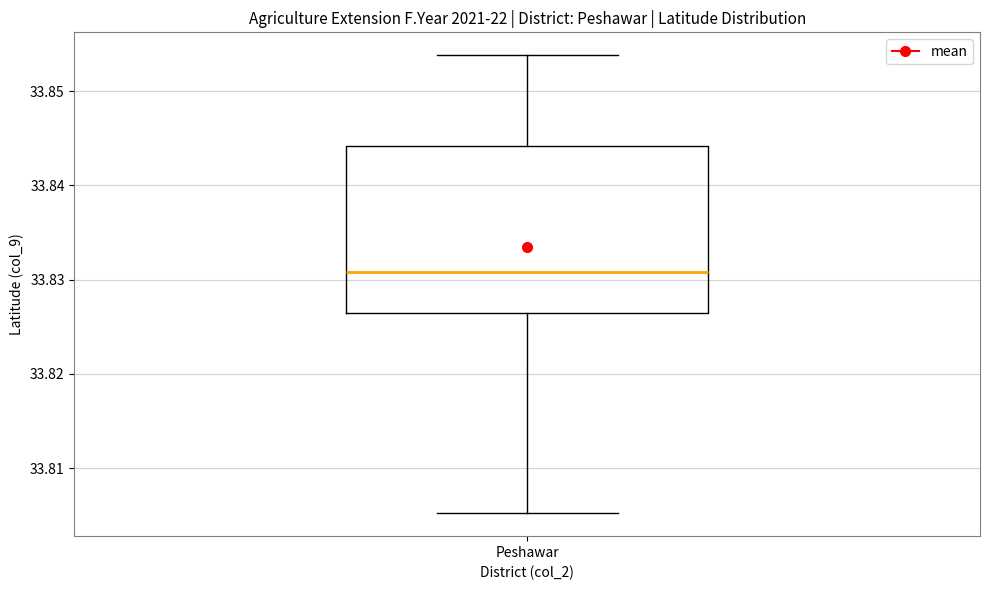

Read this box plot against the y-axis: the position of the median line, the range covered by the box, and the ends of both whiskers. The values are not printed on the chart, so give them approximately, as read against the axis.

median 33.831, box 33.826 to 33.844, whiskers 33.805 to 33.854